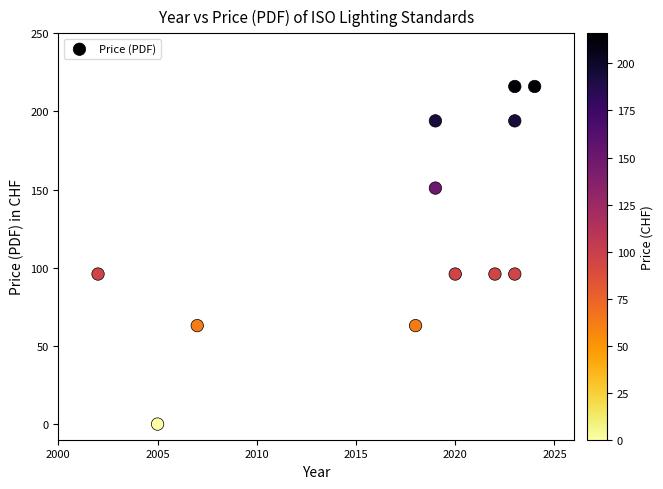

What is the range of Y values (max minus min)?

216